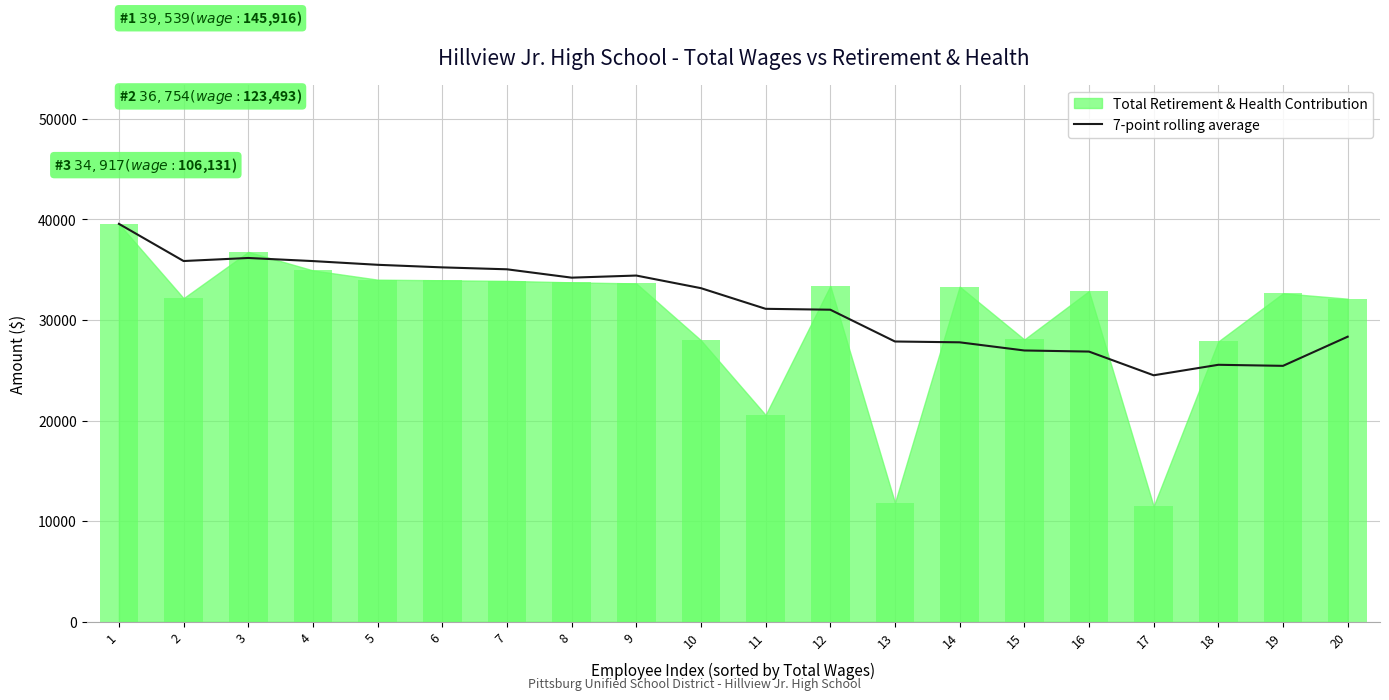

What is the maximum value for 7-point rolling average?

39539.0